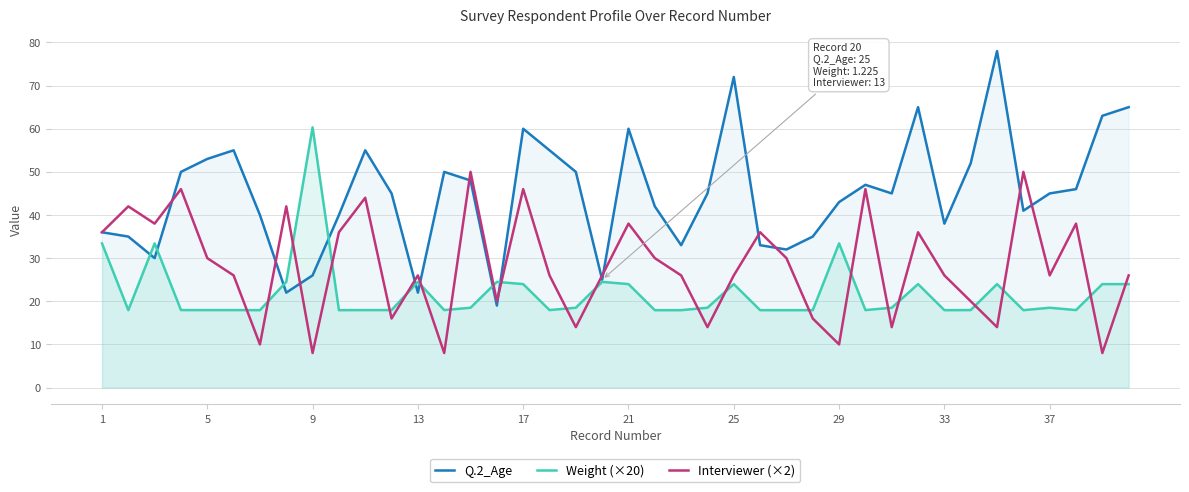

How many distinct data groups are displayed?

3